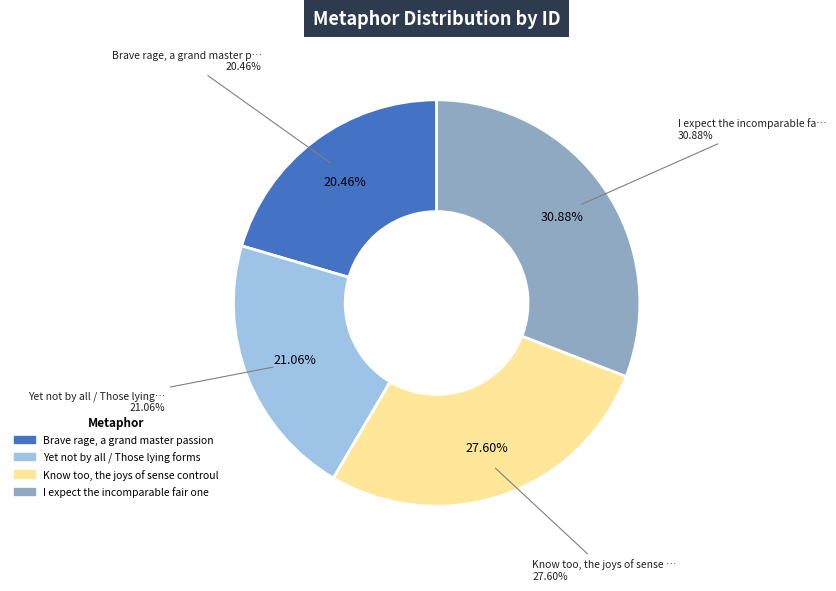

Does Yet not by all / Those lying forms represent more than half of the total?

No